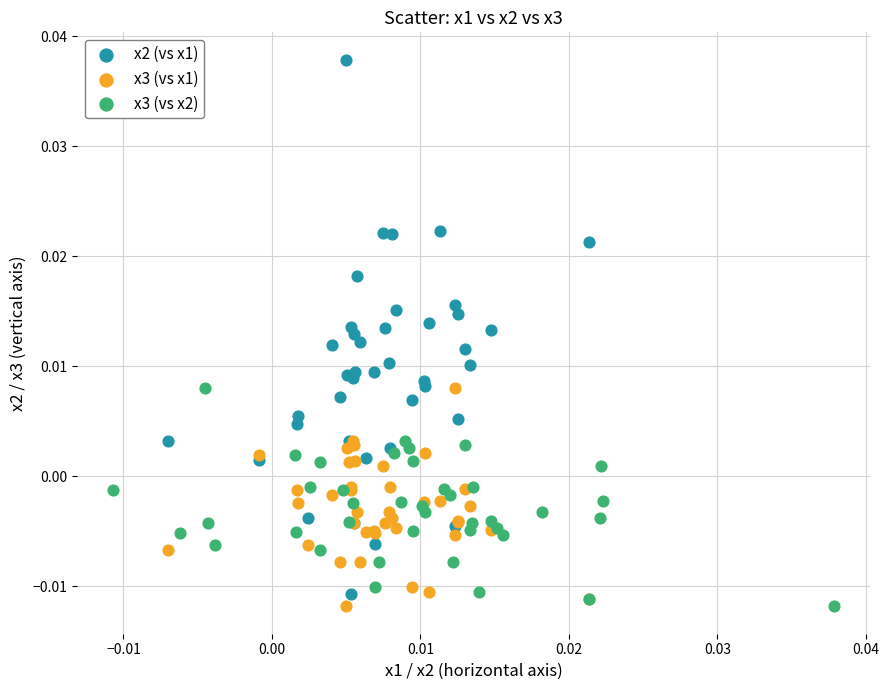

Which series contains the highest Y value?

x2 (vs x1)